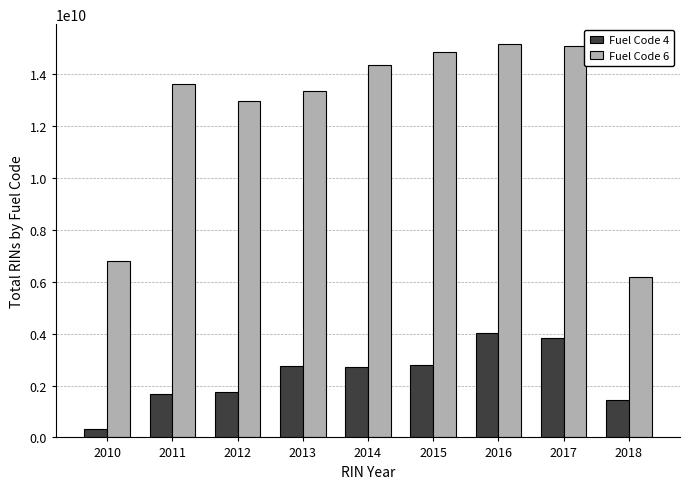

Is it true that Fuel Code 4 equals 999474369 at 2012?

False